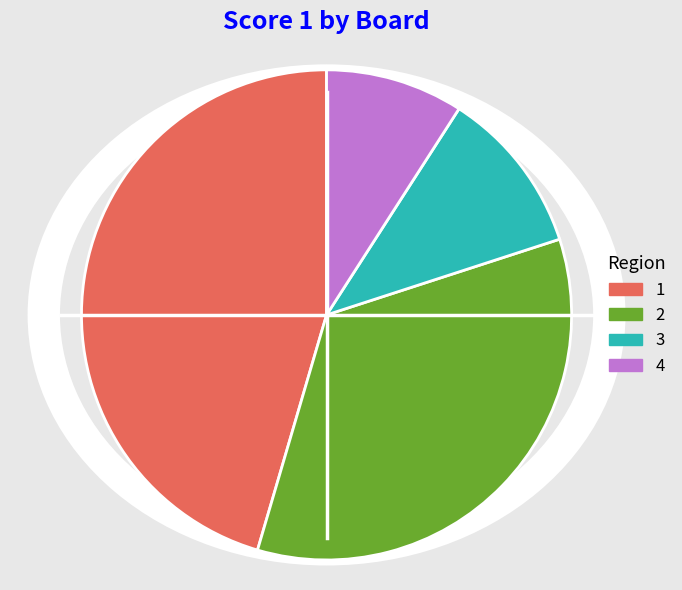

What percentage is the 3 slice, to the nearest percent?

11%